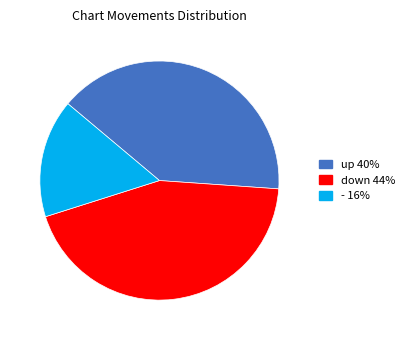

Rank the categories by value from lowest to highest.

-, up, down